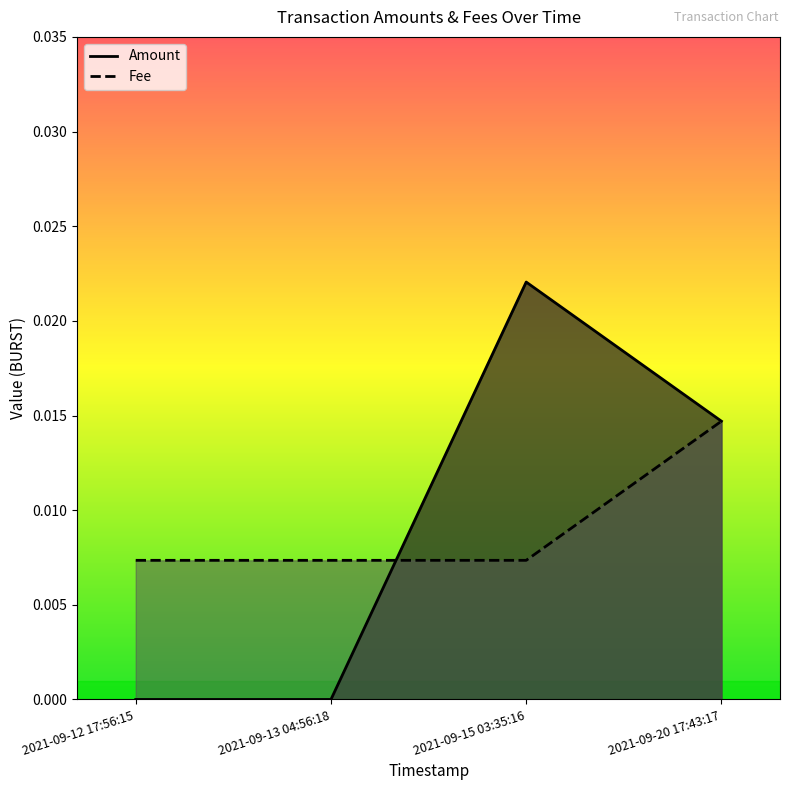

Rank the series at 2021-09-12 17:56:15 from highest to lowest value.

Fee, Amount